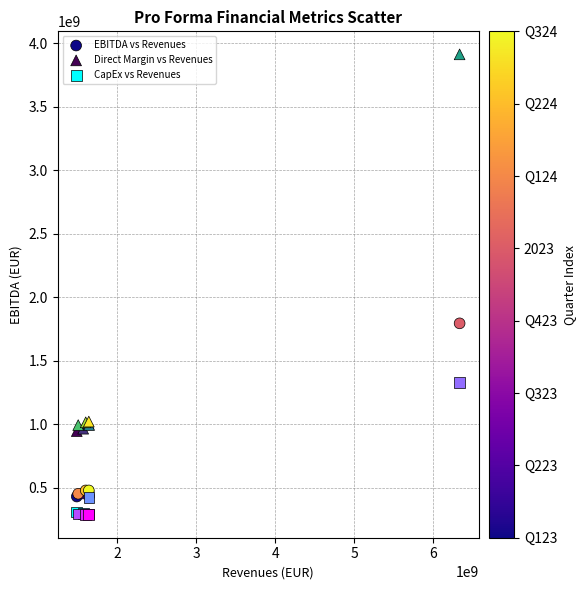

What is the X range (max minus min) for the scatter plot?

4845000000